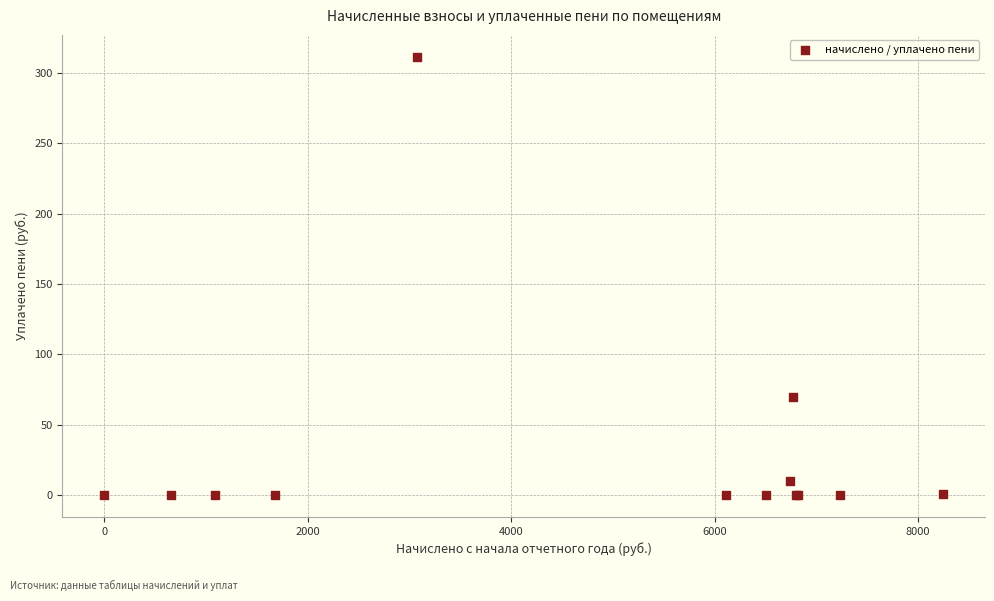

What Y value in the scatter plot is closest to 155?

70.0